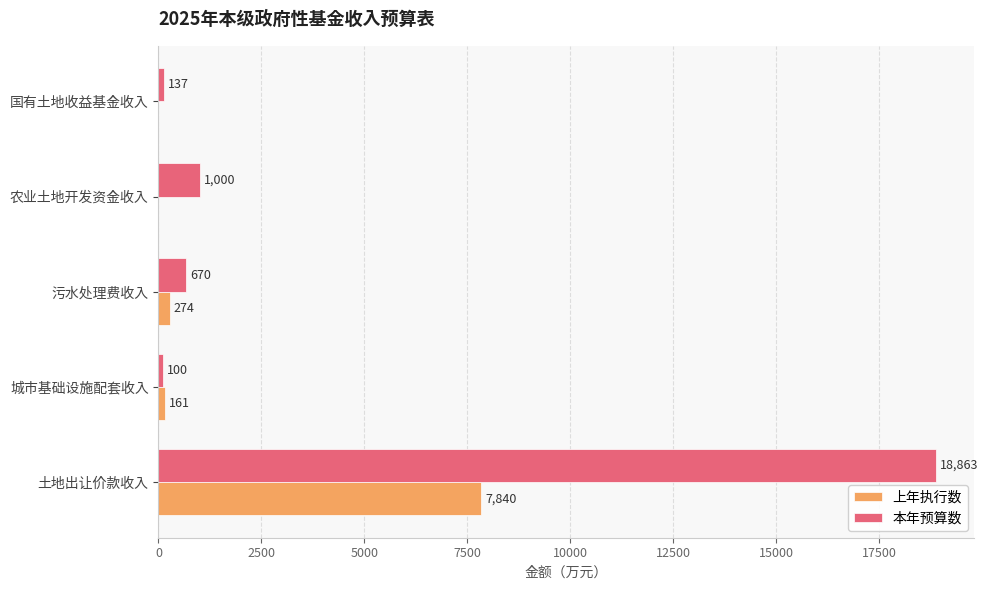

Is it true that 上年执行数 equals -2971 at 国有土地收益基金收入?

False